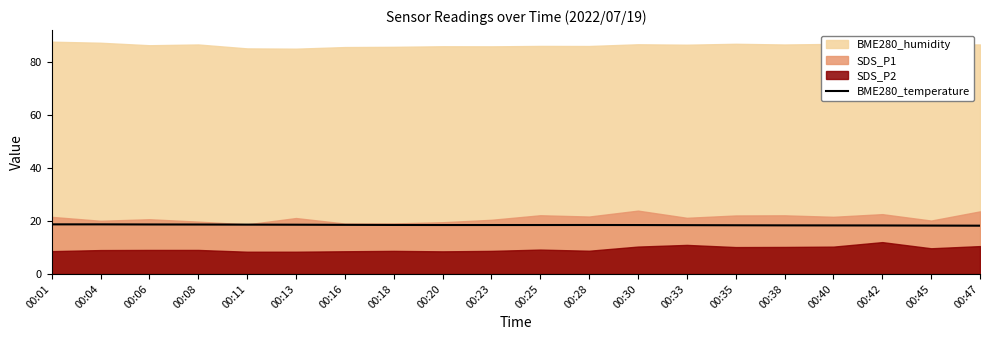

Count the values in the range 18 to 19.

20